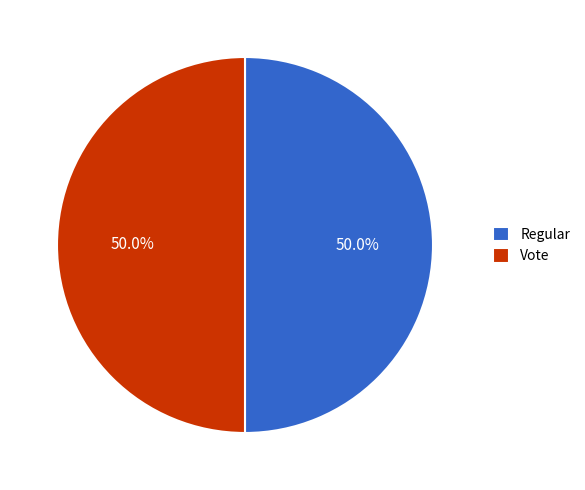

Do Vote and Regular together represent more than half of the pie?

Yes